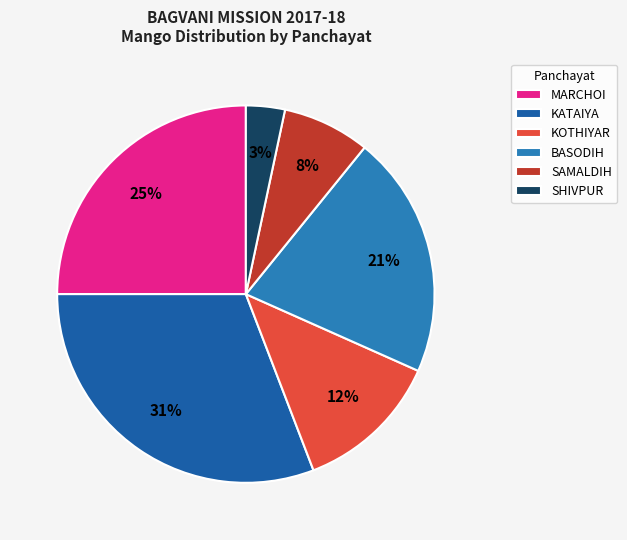

To the nearest percent, what is the difference between the largest and smallest slice percentages?

28%